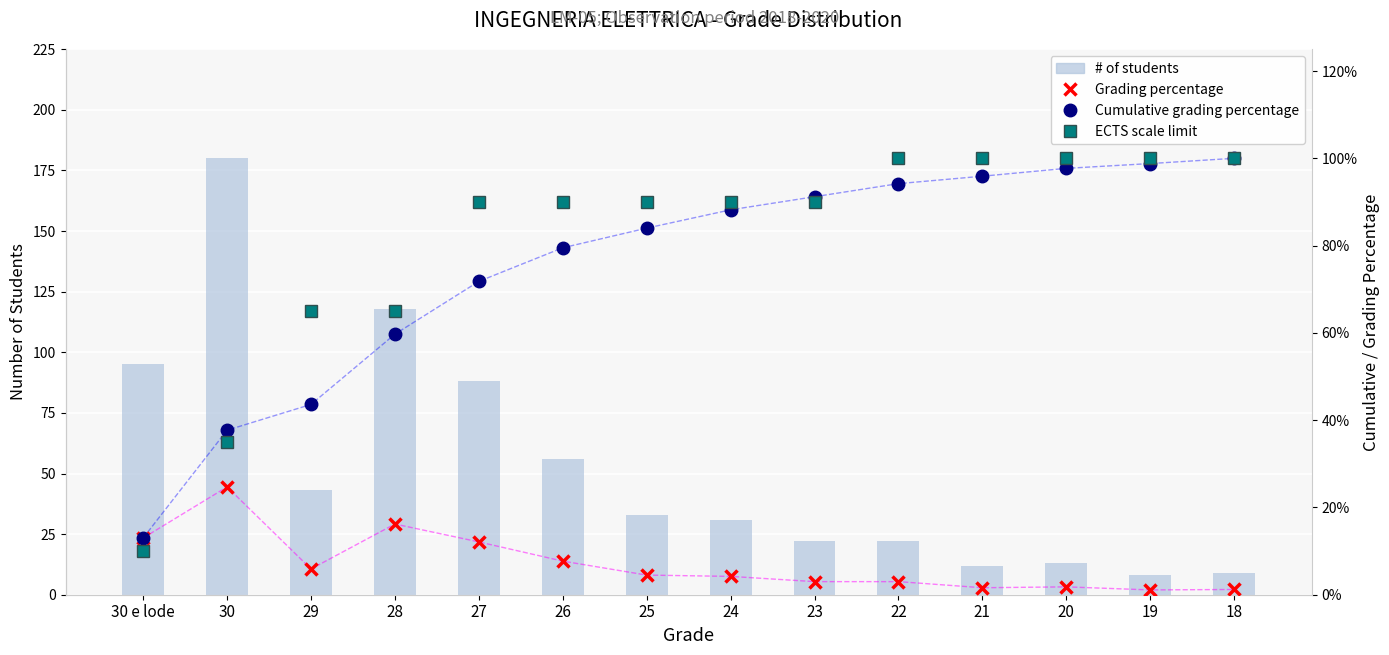

What is the label of the 14th bar from the left?

18